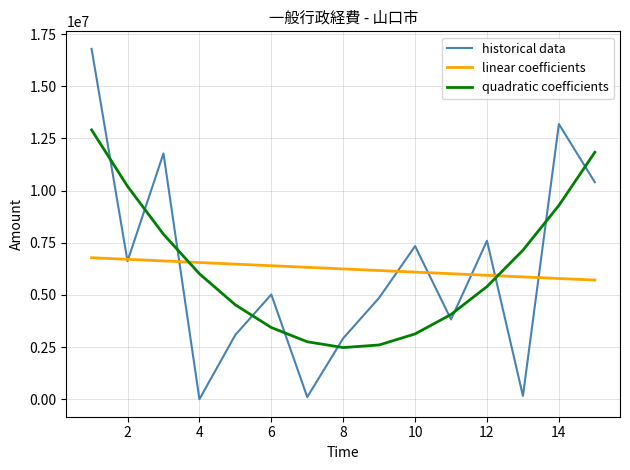

Which series has the widest spread of values?

historical data